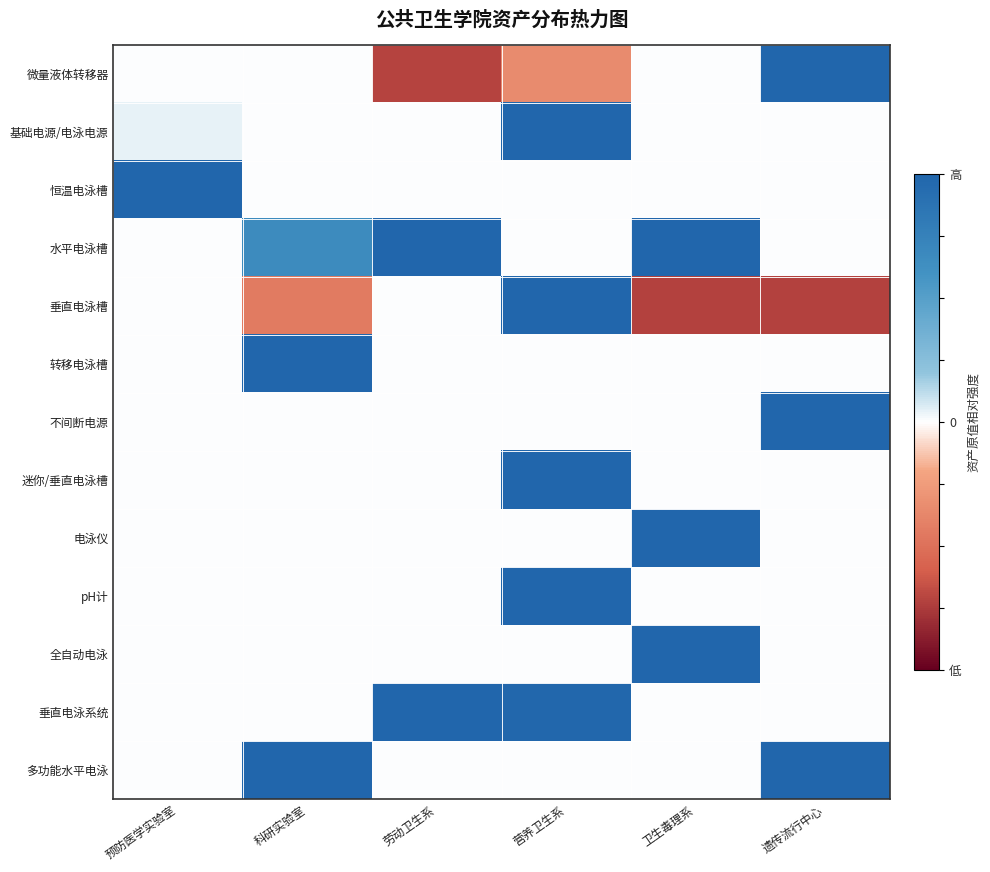

At 劳动卫生系, list the series in order from largest to smallest.

水平电泳槽, 垂直电泳系统, 基础电源/电泳电源, 恒温电泳槽, 垂直电泳槽, 转移电泳槽, 不间断电源, 迷你/垂直电泳槽, 电泳仪, pH计, 全自动电泳, 多功能水平电泳, 微量液体转移器